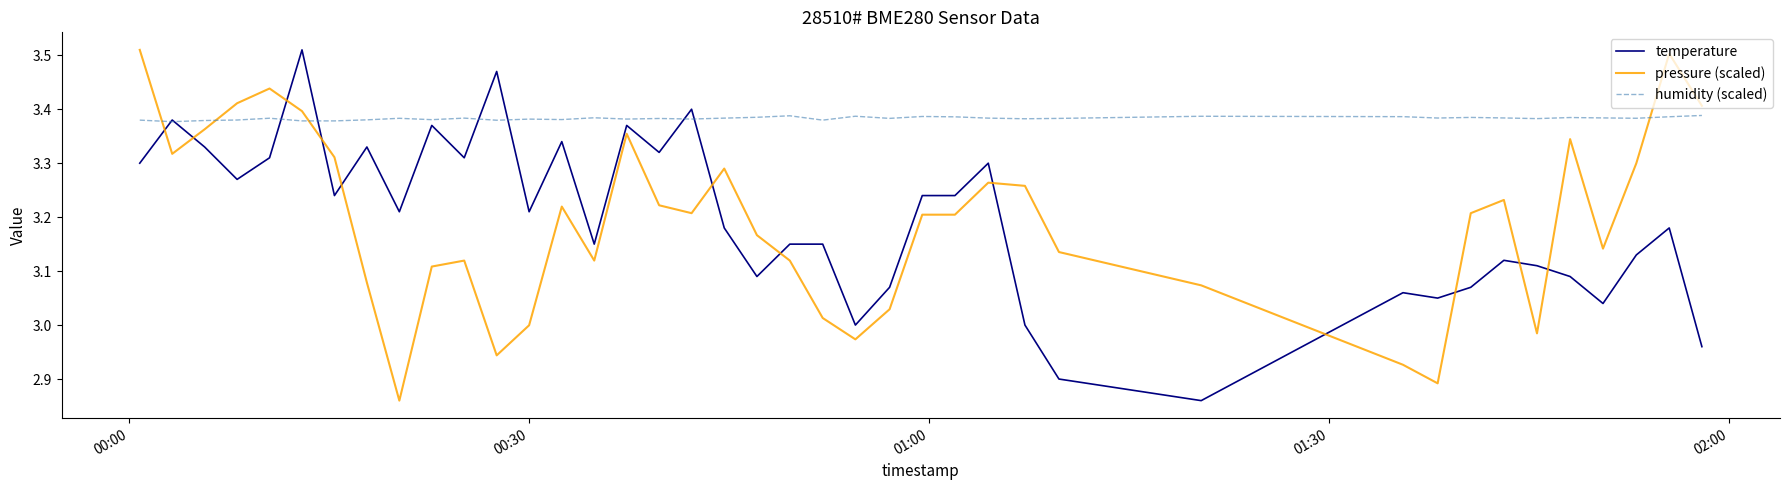

After their last crossing, which series has the higher values: temperature or pressure (scaled)?

pressure (scaled)